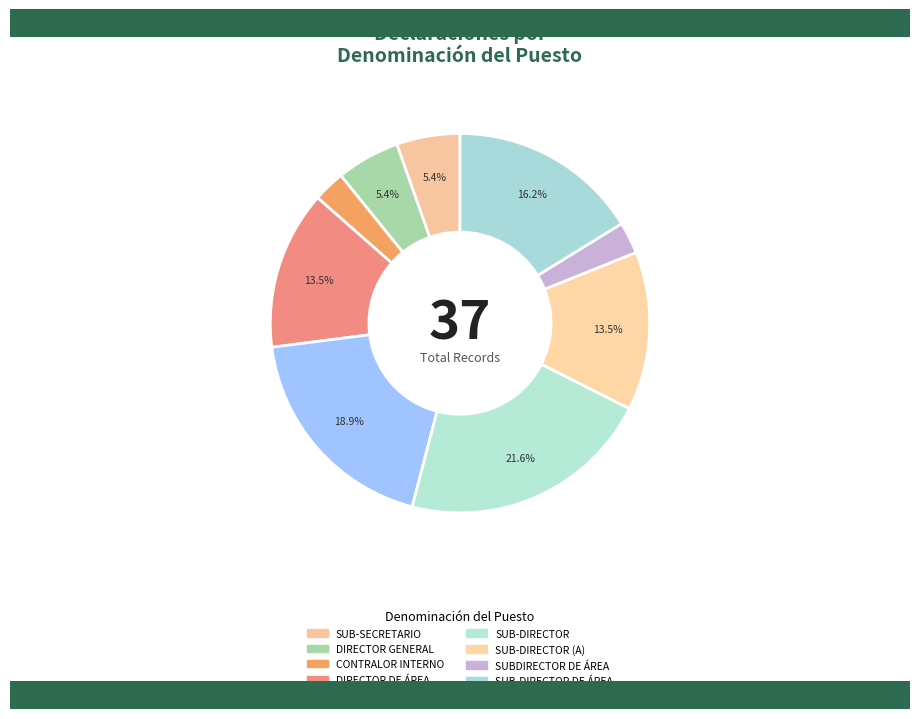

How many segments does this pie chart have?

9